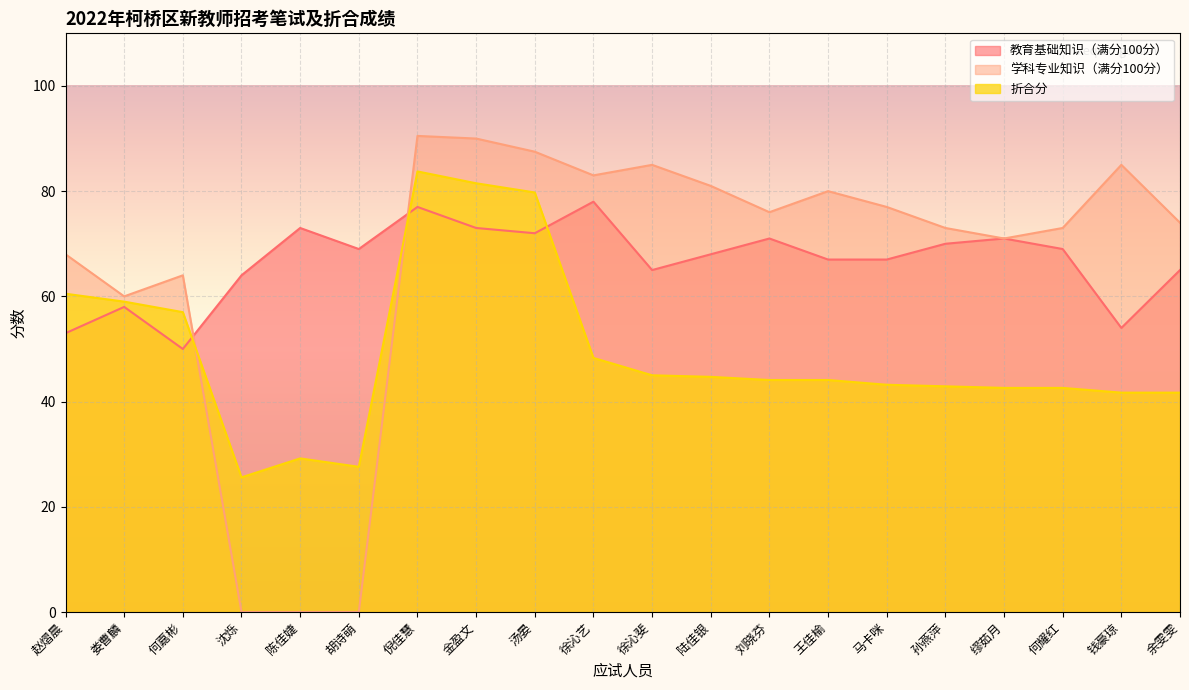

At which category is the sum across all series the highest?

倪佳慧